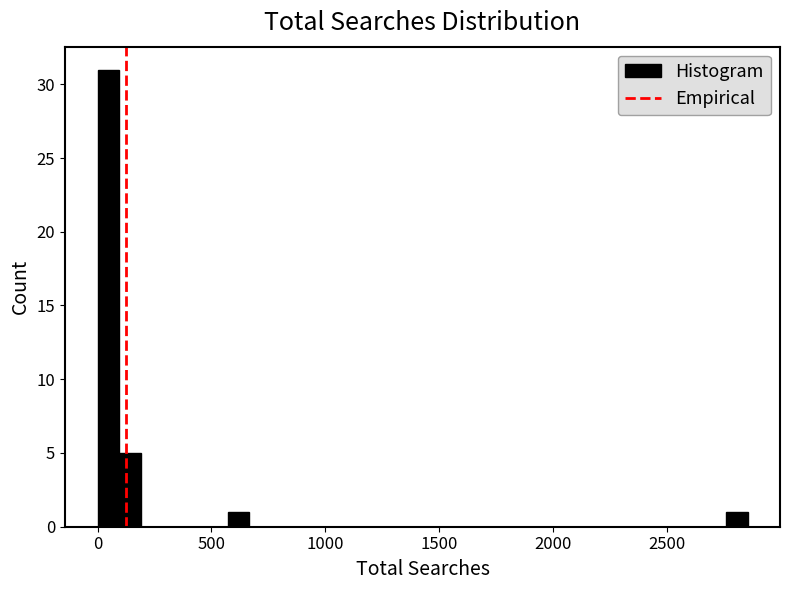

Read against the x-axis, roughly where is the centre of the tallest bar?

50